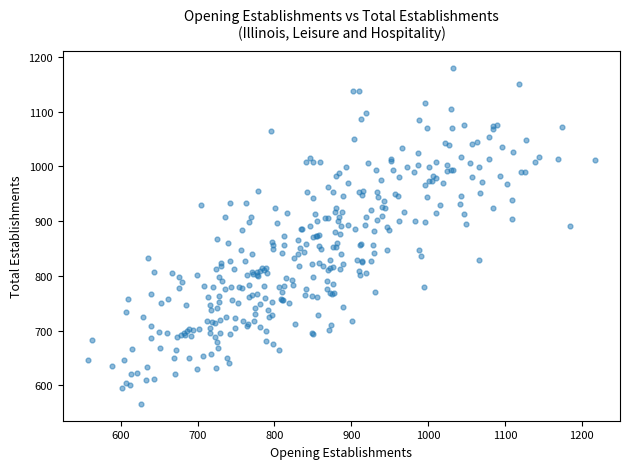

What is the range of X values (max minus min)?

659.0